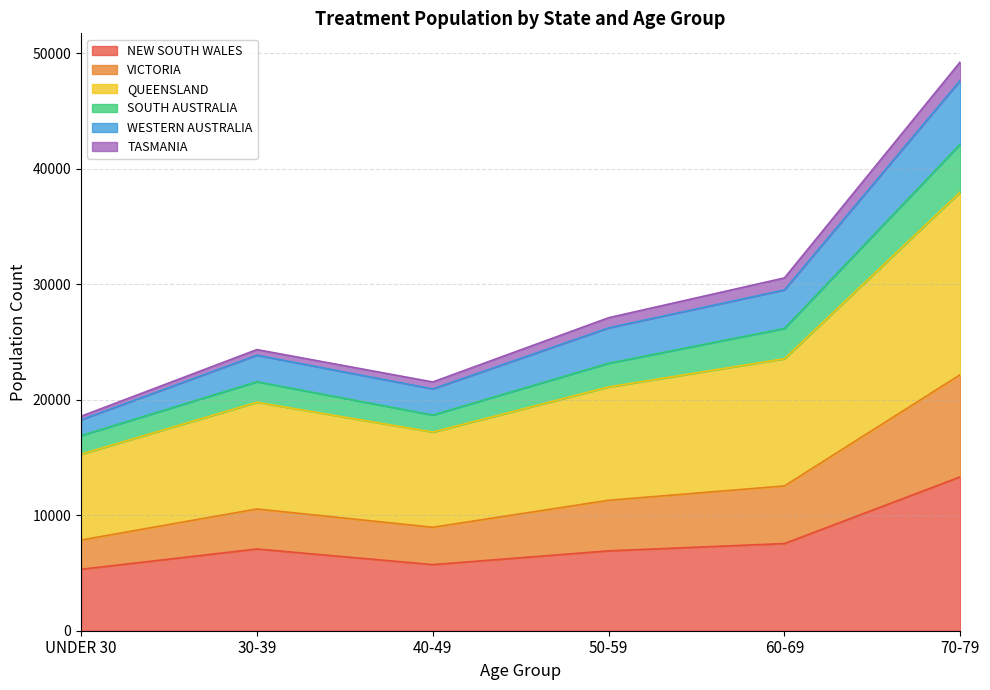

What is the minimum value shown in the chart?

5318